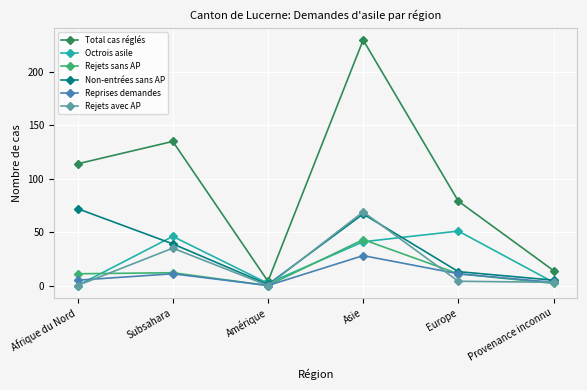

Rank the categories by Total cas réglés value from lowest to highest.

Amérique, Provenance inconnu, Europe, Afrique du Nord, Subsahara, Asie